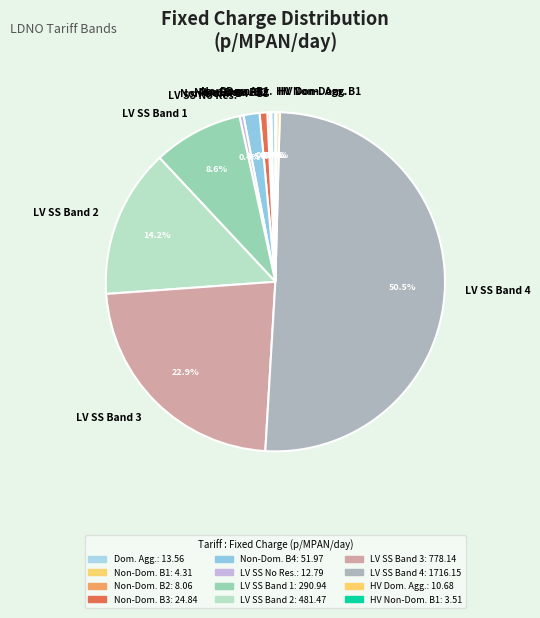

What is the largest slice in the pie chart?

LV SS Band 4